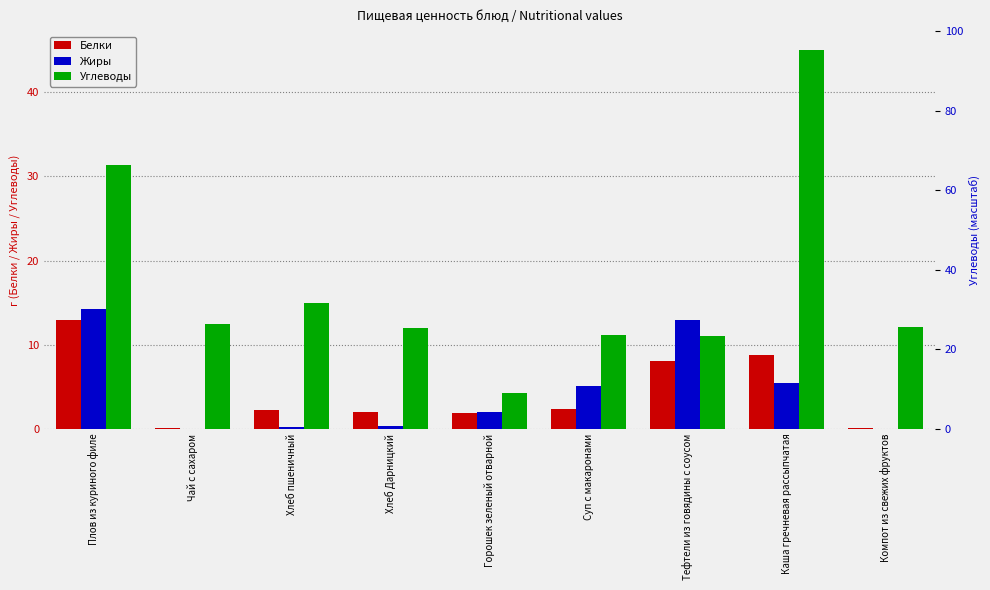

Reading left to right, list all the values displayed in this chart.

Белки: Плов из куриного филе=12.9	Чай с сахаром=0.1	Хлеб пшеничный=2.3	Хлеб Дарницкий=1.9	Горошек зеленый отварной=1.9	Суп с макаронами=2.3	Тефтели из говядины с соусом=8.0	Каша гречневая рассыпчатая=8.7	Компот из свежих фруктов=0.2
Жиры: Плов из куриного филе=14.3	Чай с сахаром=0.0	Хлеб пшеничный=0.3	Хлеб Дарницкий=0.4	Горошек зеленый отварной=2.0	Суп с макаронами=5.1	Тефтели из говядины с соусом=12.9	Каша гречневая рассыпчатая=5.4	Компот из свежих фруктов=0.0
Углеводы: Плов из куриного филе=31.4	Чай с сахаром=12.4	Хлеб пшеничный=14.9	Хлеб Дарницкий=12.0	Горошек зеленый отварной=4.2	Суп с макаронами=11.2	Тефтели из говядины с соусом=11.0	Каша гречневая рассыпчатая=45.0	Компот из свежих фруктов=12.1